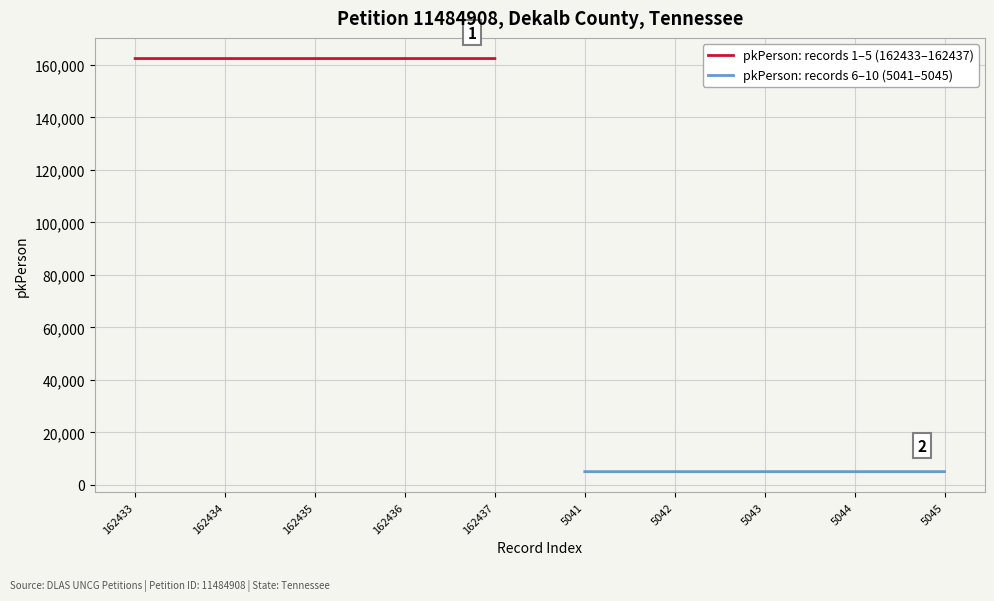

True or false: pkPerson: records 1–5 (162433–162437) has a value of 272169 at 162434.

False